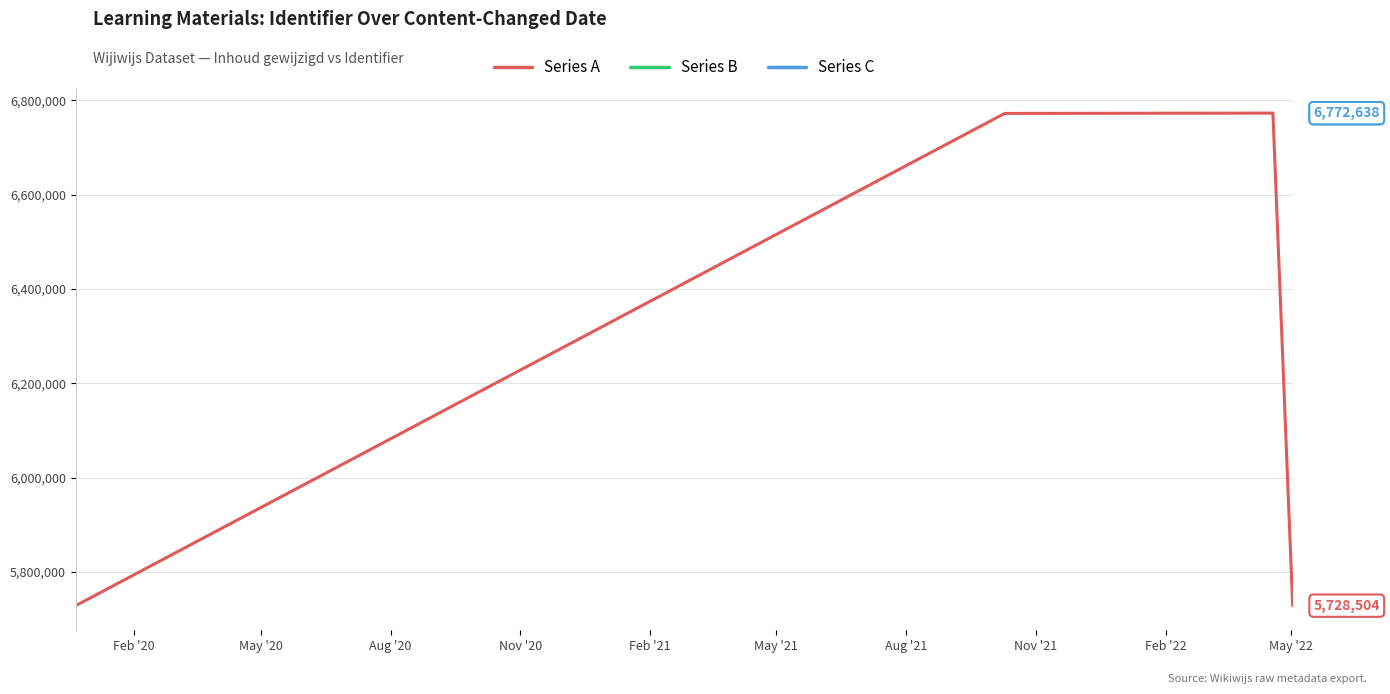

What is the greatest value displayed?

6772650